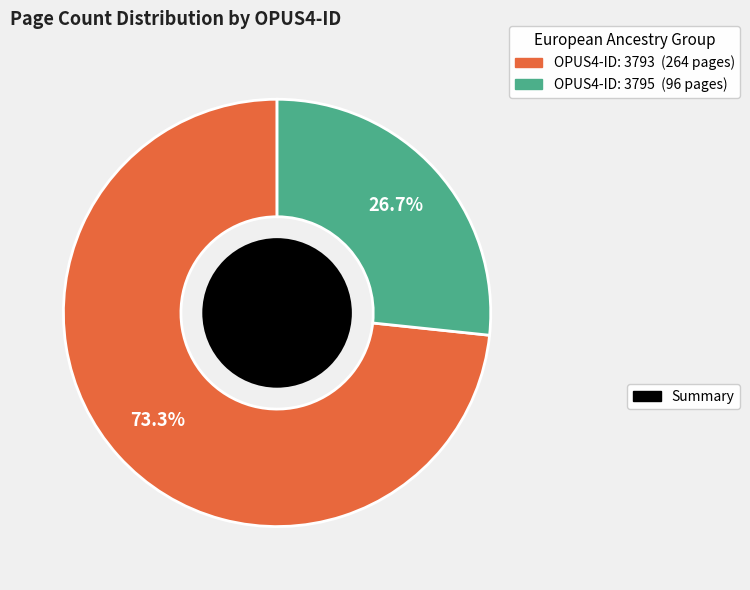

Is there a majority slice in this chart?

Yes